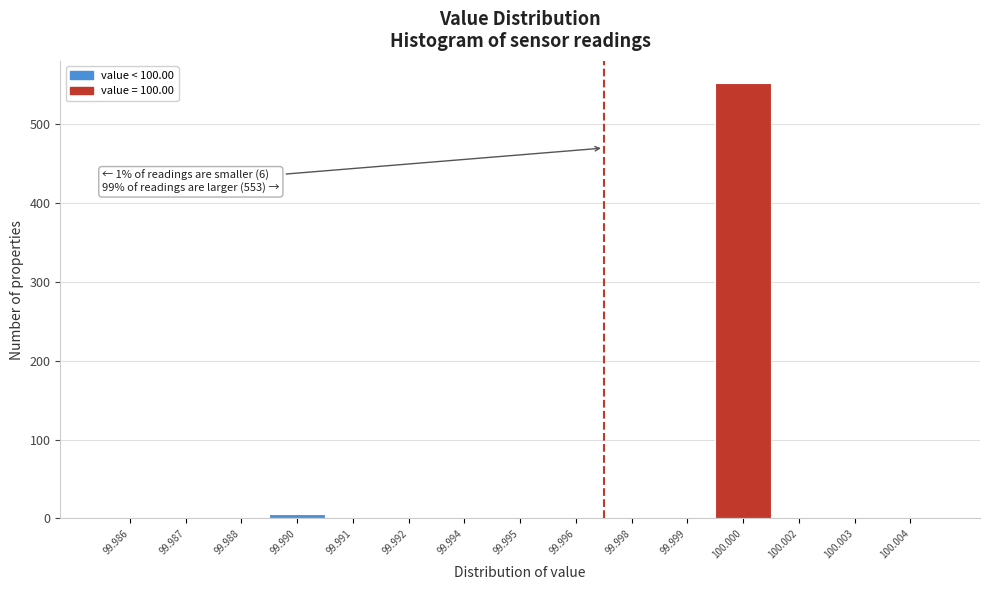

Reading right to left, list all the values displayed in this chart.

100.004=0	100.003=0	100.002=0	100.000=553	99.999=0	99.998=0	99.996=0	99.995=0	99.994=0	99.992=0	99.991=0	99.990=6	99.988=0	99.987=0	99.986=0